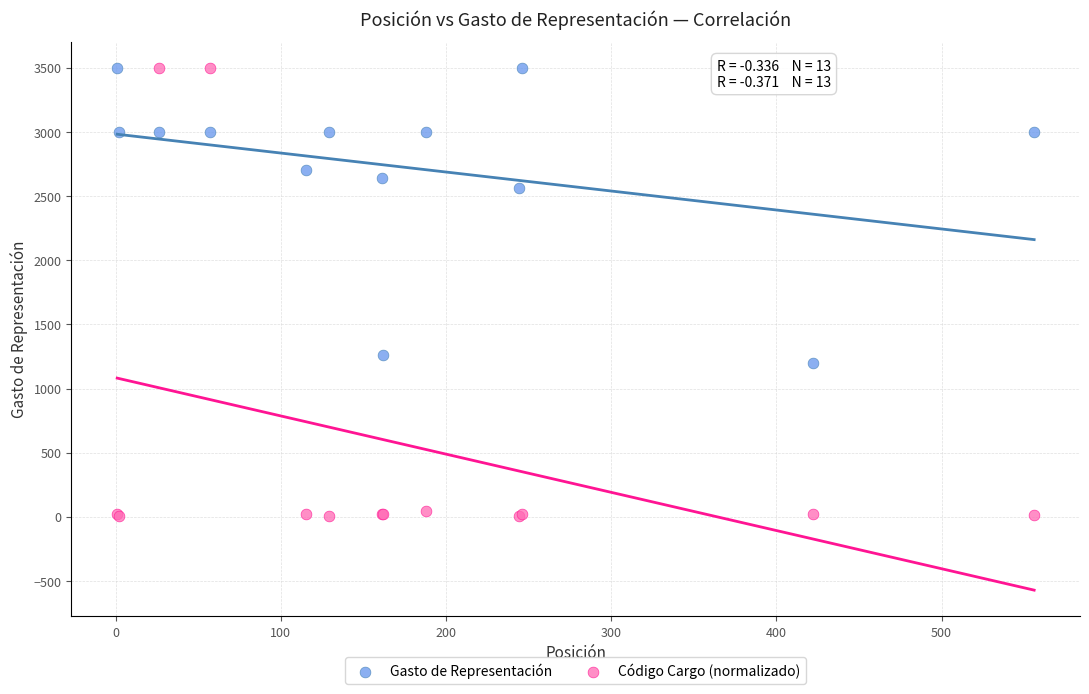

What is the X range (max minus min) for the scatter plot?

555.0